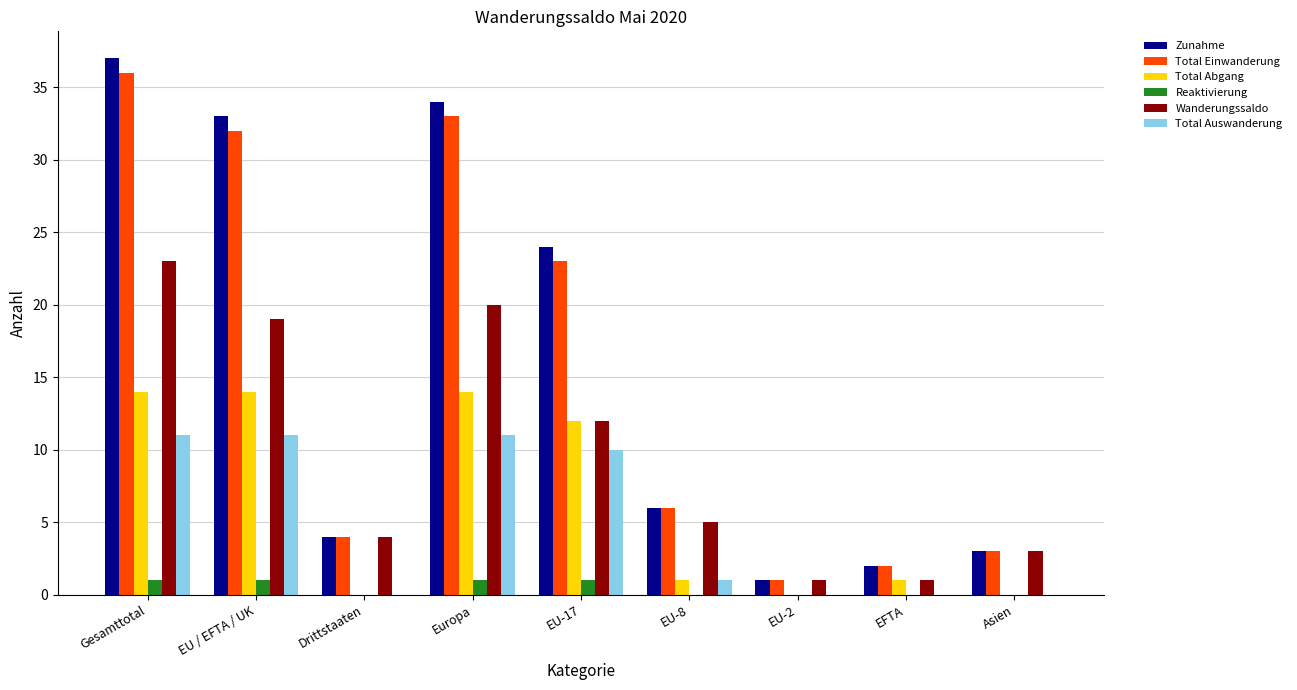

What is the sum of all Total Abgang values?

56